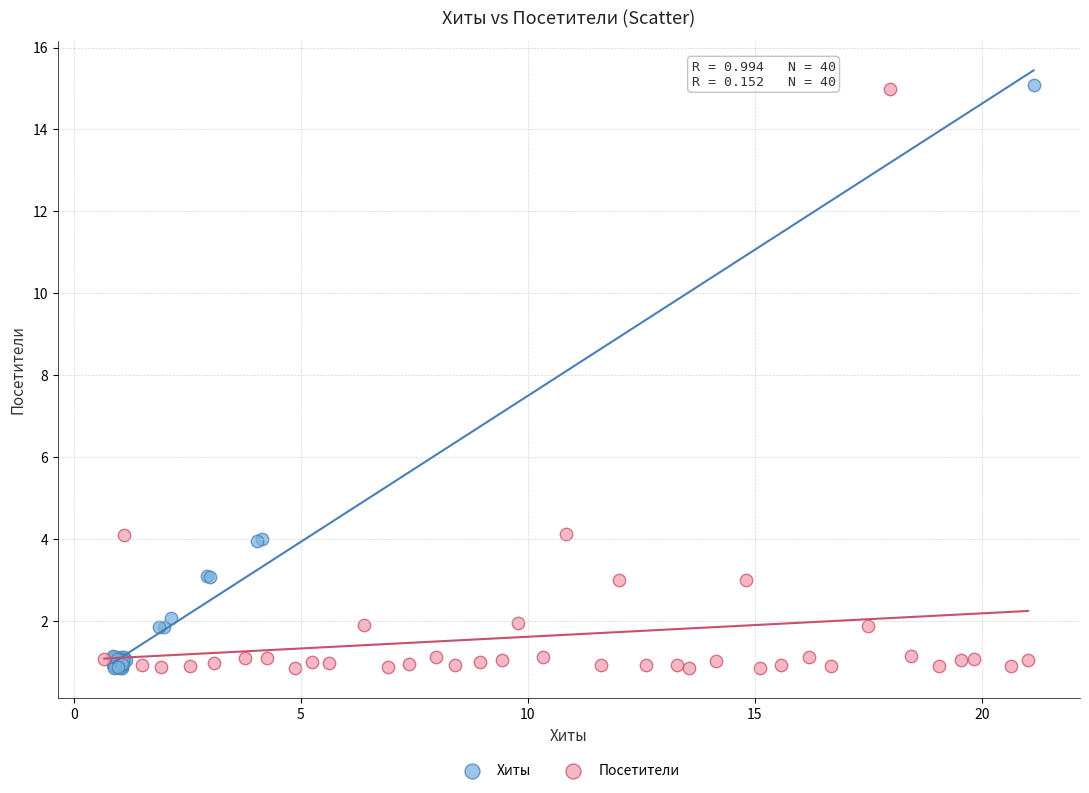

Which series has the largest Y range (max minus min)?

Хиты